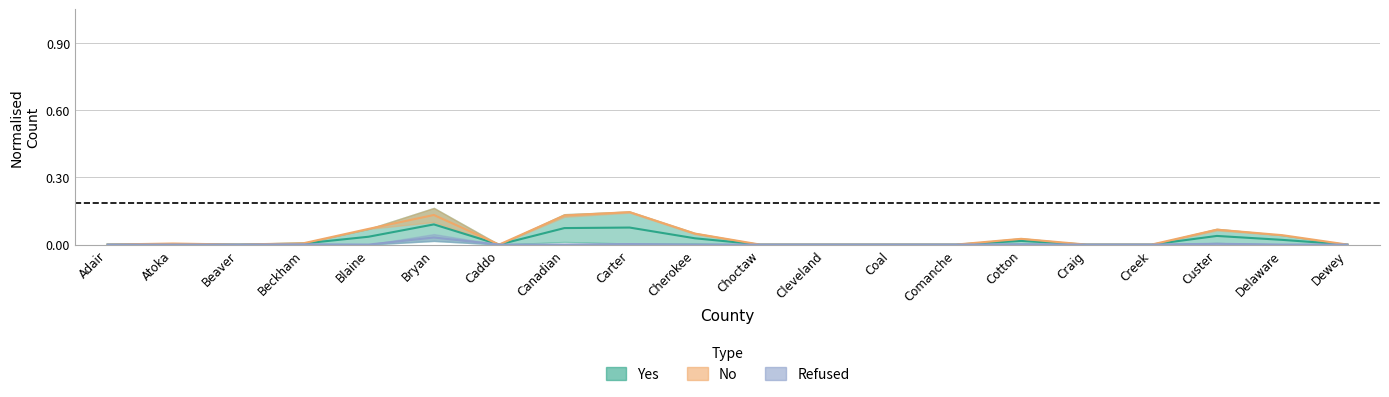

How many interior local peaks does the Total_Statements series have?

5